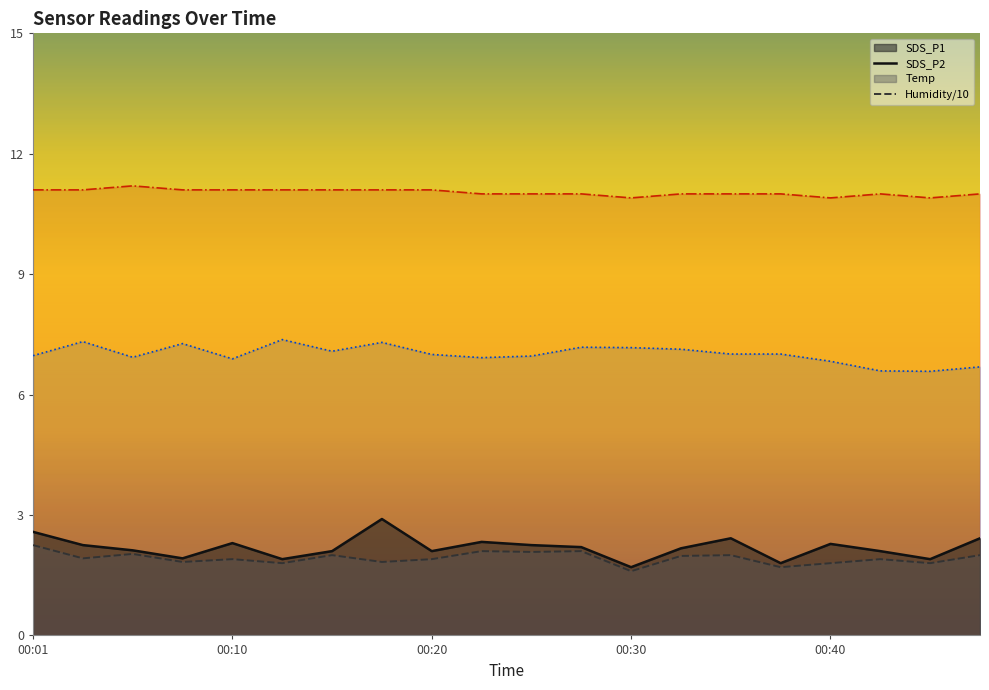

What is the difference between the maximum and minimum values in the Temp series?

0.3